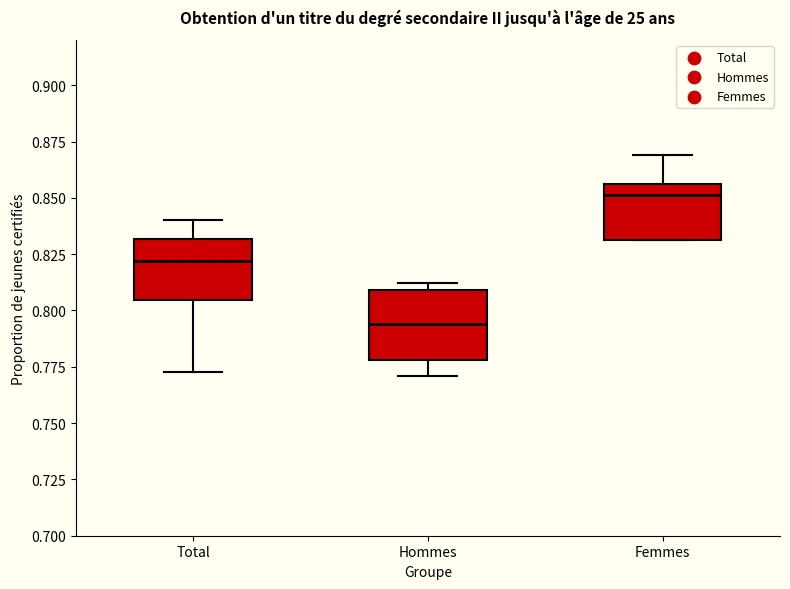

Reading left to right, read every box against the y-axis: the position of its median line, the range the box covers, and the ends of its whiskers. The values are not printed on the chart, so give them approximately, as read against the axis.

Total: median 0.820, box 0.805 to 0.830, whiskers 0.775 to 0.840
Hommes: median 0.795, box 0.780 to 0.810, whiskers 0.770 to 0.810 (just above the box's upper edge)
Femmes: median 0.850, box 0.830 to 0.855, whiskers 0.830 to 0.870